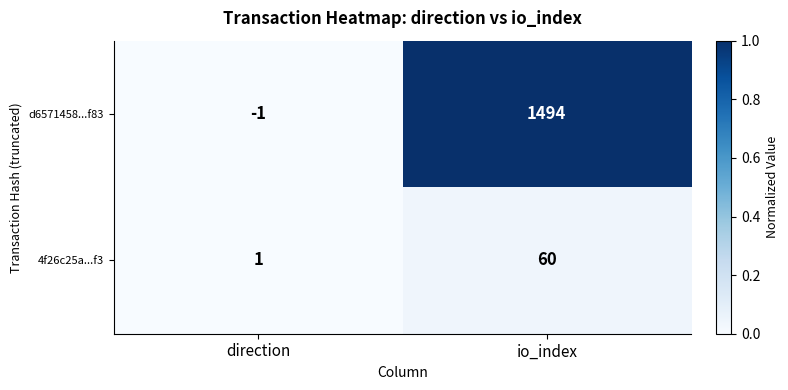

What is the spread (max minus min) of values at io_index?

1434